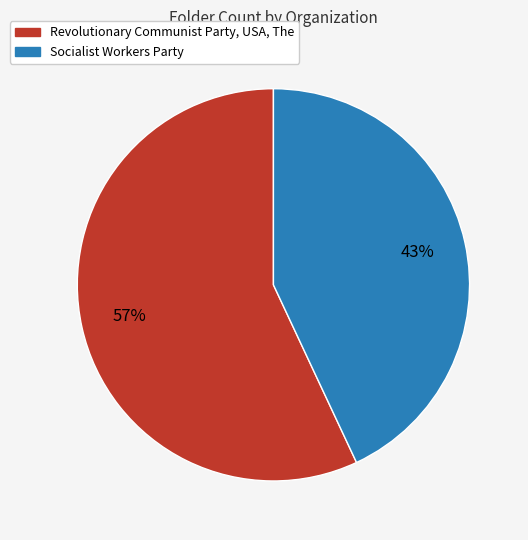

Which category accounts for the majority?

Revolutionary Communist Party, USA, The